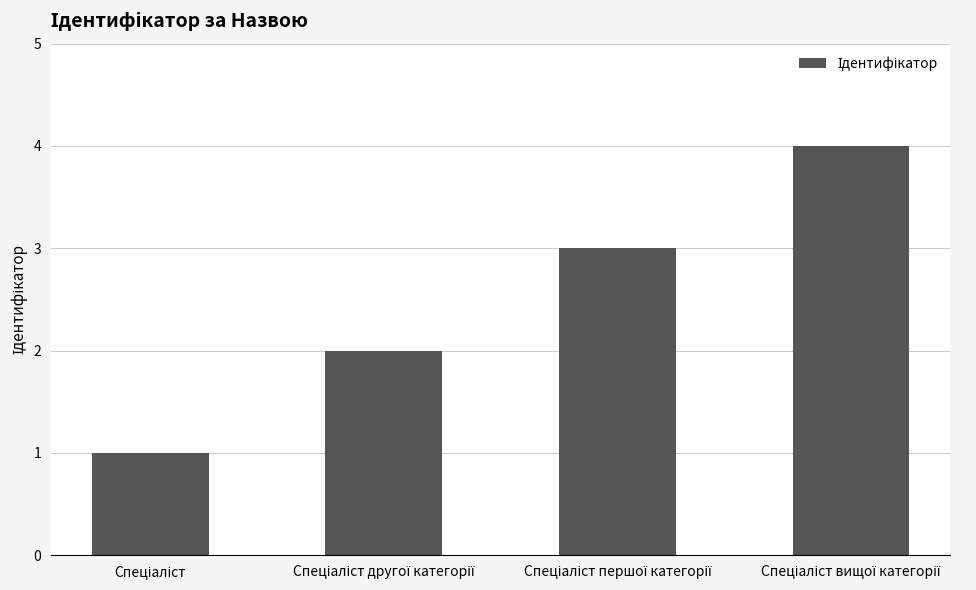

What is the greatest value displayed?

4